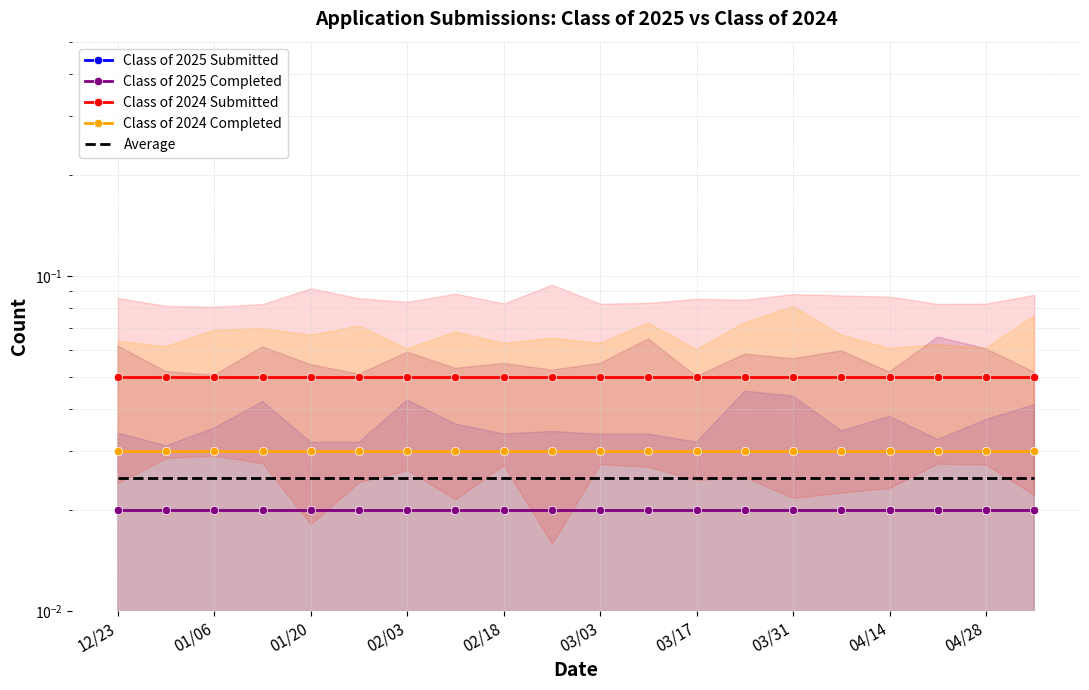

At 03/03, list the series in order from largest to smallest.

Class of 2024 Submitted, Class of 2024 Completed, Average, Class of 2025 Completed, Class of 2025 Submitted